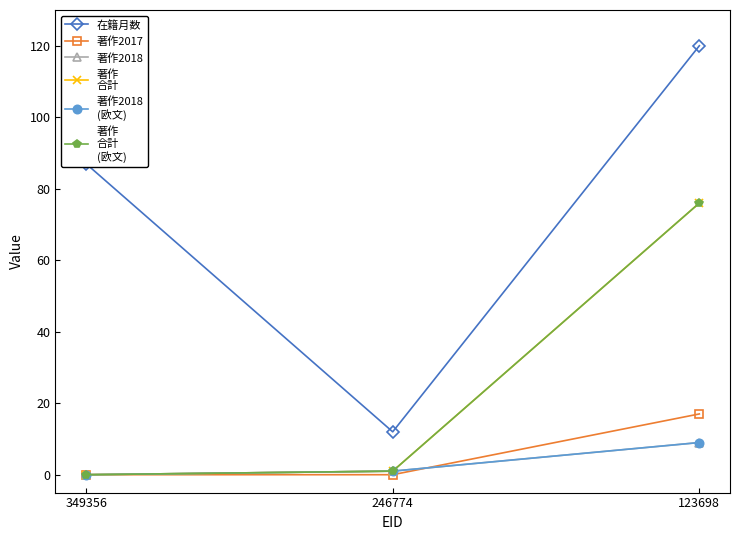

True or false: 著作2017 has a value of 0 at 246774.

True